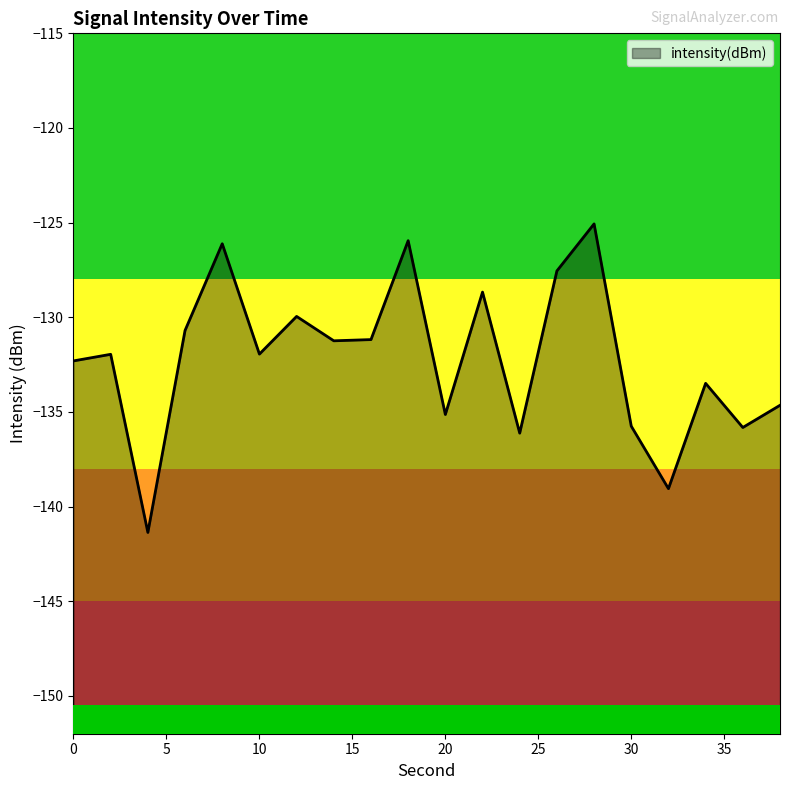

Does the chart display data point markers on the line(s)?

No